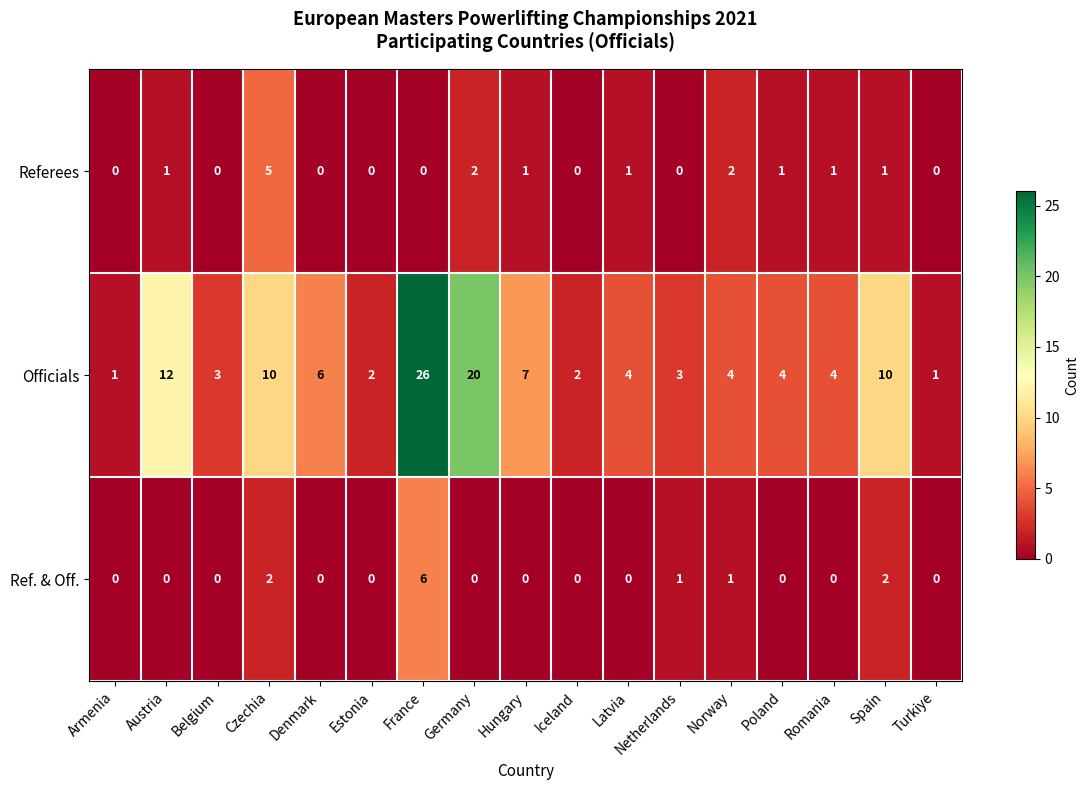

What is the sum of the Referees values at Latvia and Germany?

3